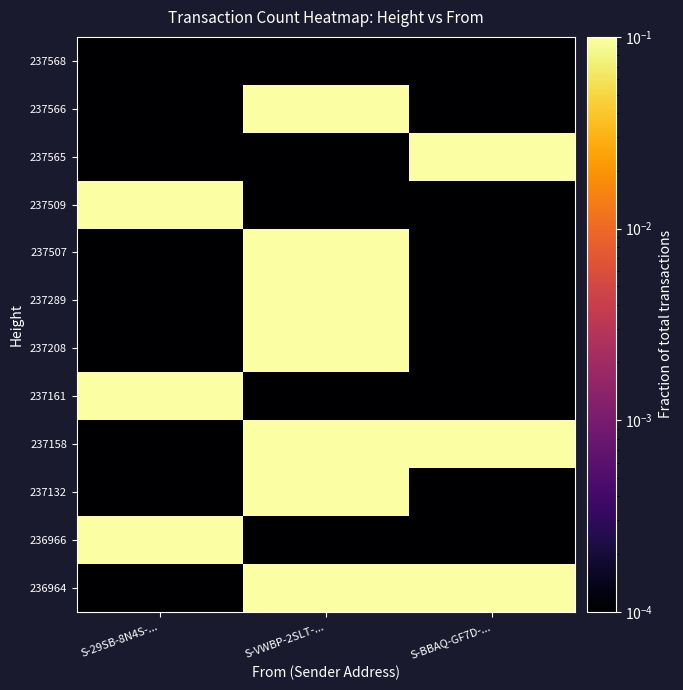

Reading left to right, extract all data points from this chart.

237568: S-29SB-8N4S-...=0.0	S-VWBP-2SLT-...=0.0	S-BBAQ-GF7D-...=0.0
237566: S-29SB-8N4S-...=0.0	S-VWBP-2SLT-...=1.0	S-BBAQ-GF7D-...=0.0
237565: S-29SB-8N4S-...=0.0	S-VWBP-2SLT-...=0.0	S-BBAQ-GF7D-...=1.0
237509: S-29SB-8N4S-...=1.0	S-VWBP-2SLT-...=0.0	S-BBAQ-GF7D-...=0.0
237507: S-29SB-8N4S-...=0.0	S-VWBP-2SLT-...=1.0	S-BBAQ-GF7D-...=0.0
237289: S-29SB-8N4S-...=0.0	S-VWBP-2SLT-...=1.0	S-BBAQ-GF7D-...=0.0
237208: S-29SB-8N4S-...=0.0	S-VWBP-2SLT-...=1.0	S-BBAQ-GF7D-...=0.0
237161: S-29SB-8N4S-...=1.0	S-VWBP-2SLT-...=0.0	S-BBAQ-GF7D-...=0.0
237158: S-29SB-8N4S-...=0.0	S-VWBP-2SLT-...=1.0	S-BBAQ-GF7D-...=1.0
237132: S-29SB-8N4S-...=0.0	S-VWBP-2SLT-...=1.0	S-BBAQ-GF7D-...=0.0
236966: S-29SB-8N4S-...=1.0	S-VWBP-2SLT-...=0.0	S-BBAQ-GF7D-...=0.0
236964: S-29SB-8N4S-...=0.0	S-VWBP-2SLT-...=1.0	S-BBAQ-GF7D-...=1.0